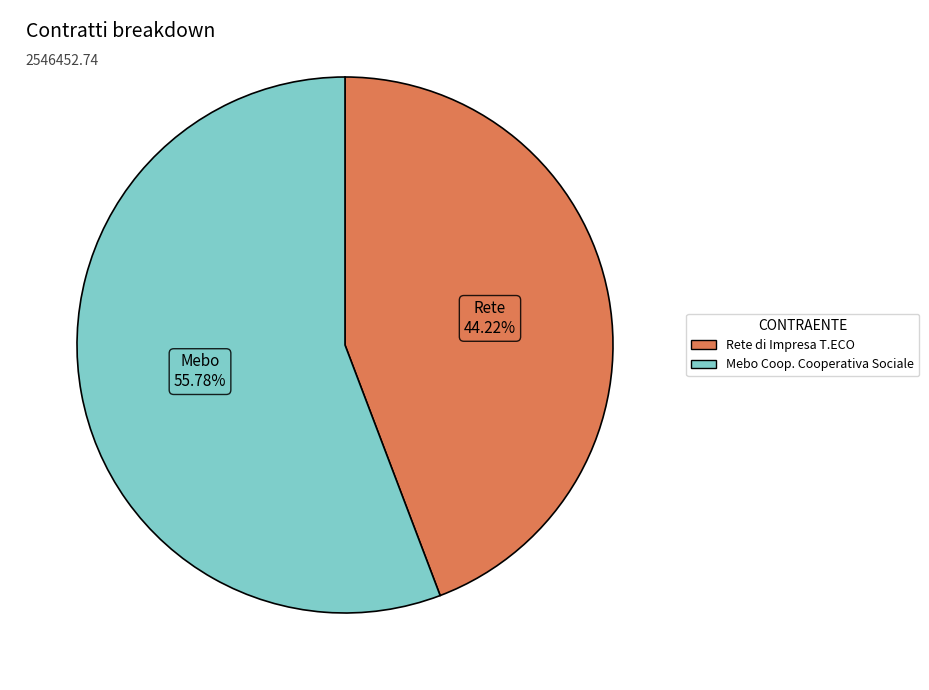

Combined, what portion of the pie is Mebo Coop. Cooperativa Sociale and Rete di Impresa T.ECO?

100.0%